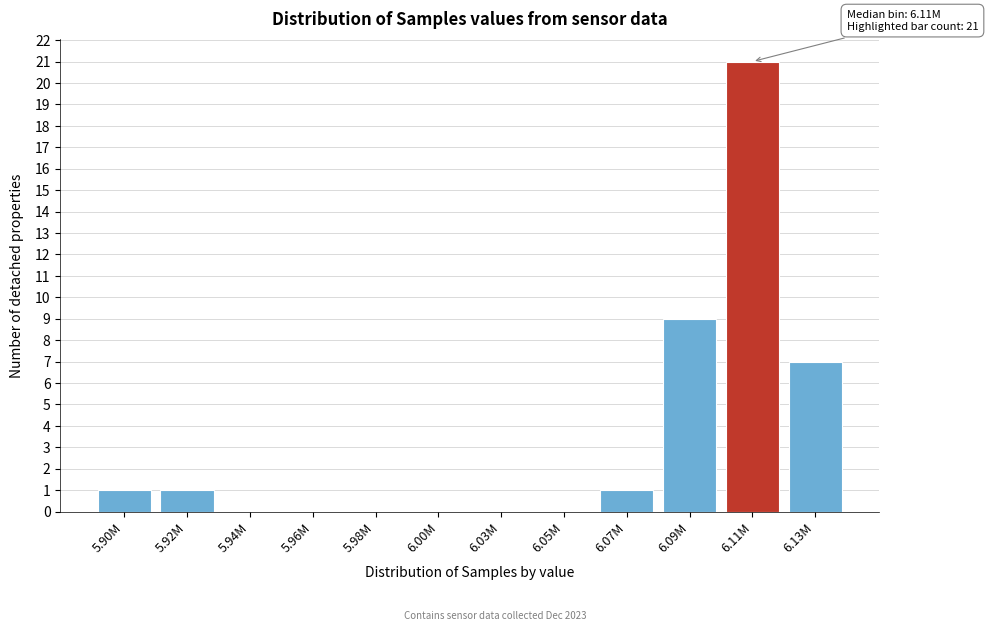

Reading left to right, extract all data points from this chart.

5.90M=1	5.92M=1	5.94M=0	5.96M=0	5.98M=0	6.00M=0	6.03M=0	6.05M=0	6.07M=1	6.09M=9	6.11M=21	6.13M=7